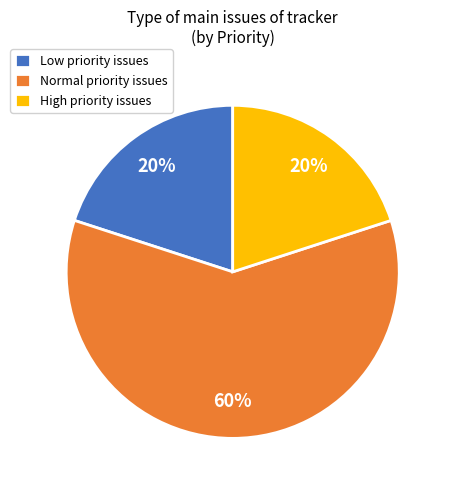

Is there any slice that represents more than half of the pie?

Yes